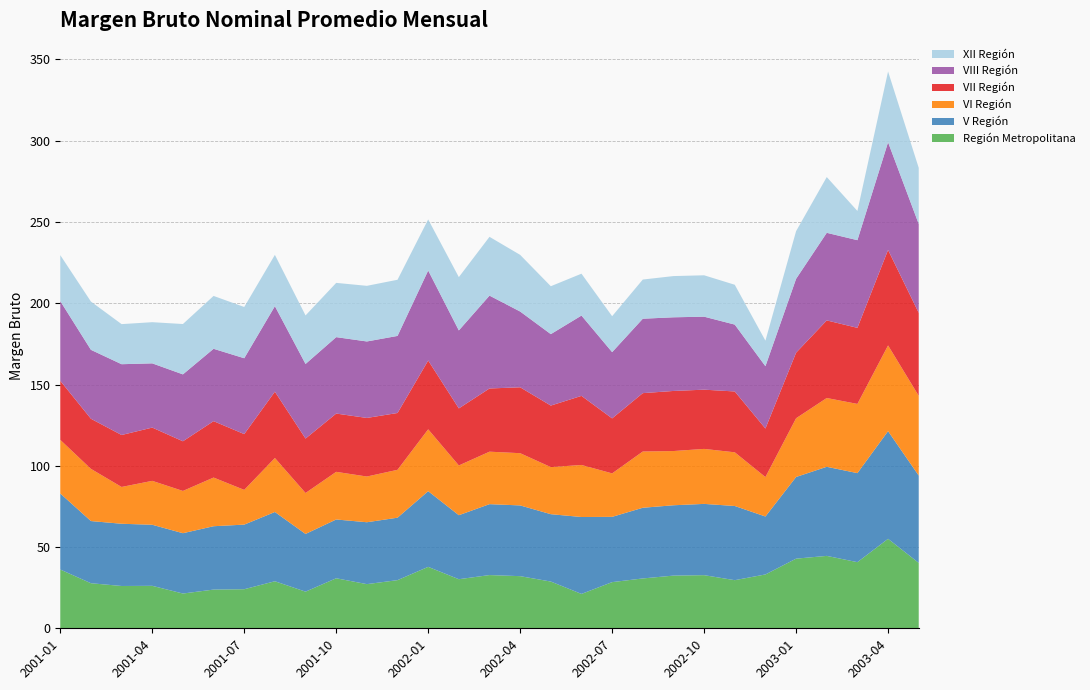

Reading left to right, transcribe all the data shown in this chart.

Región Metropolitana: 2001-01=36.2	2001-02=27.7	2001-03=26.0	2001-04=26.1	2001-05=21.4	2001-06=23.8	2001-07=24.0	2001-08=28.9	2001-09=22.6	2001-10=30.8	2001-11=27.2	2001-12=29.6	2002-01=37.8	2002-02=30.2	2002-03=32.8	2002-04=32.1	2002-05=28.8	2002-06=21.1	2002-07=28.4	2002-08=30.7	2002-09=32.4	2002-10=32.7	2002-11=29.6	2002-12=33.1	2003-01=42.9	2003-02=44.5	2003-03=40.7	2003-04=55.0	2003-05=40.2
V Región: 2001-01=46.8	2001-02=38.2	2001-03=38.3	2001-04=37.6	2001-05=37.1	2001-06=39.0	2001-07=39.8	2001-08=42.6	2001-09=35.5	2001-10=36.2	2001-11=38.1	2001-12=38.4	2002-01=46.6	2002-02=39.4	2002-03=43.6	2002-04=43.5	2002-05=41.5	2002-06=47.3	2002-07=40.2	2002-08=43.5	2002-09=43.3	2002-10=43.9	2002-11=45.6	2002-12=35.6	2003-01=50.2	2003-02=54.8	2003-03=54.8	2003-04=66.2	2003-05=53.7
VI Región: 2001-01=33.0	2001-02=32.1	2001-03=22.6	2001-04=27.0	2001-05=26.0	2001-06=29.9	2001-07=21.4	2001-08=33.2	2001-09=25.2	2001-10=29.3	2001-11=28.1	2001-12=29.5	2002-01=38.0	2002-02=30.6	2002-03=32.3	2002-04=32.1	2002-05=29.0	2002-06=32.0	2002-07=26.7	2002-08=34.6	2002-09=33.4	2002-10=33.8	2002-11=33.0	2002-12=24.3	2003-01=36.1	2003-02=42.3	2003-03=42.6	2003-04=52.7	2003-05=49.0
VII Región: 2001-01=36.3	2001-02=30.8	2001-03=32.0	2001-04=32.8	2001-05=30.6	2001-06=34.7	2001-07=34.3	2001-08=40.8	2001-09=33.5	2001-10=35.9	2001-11=36.0	2001-12=35.0	2002-01=42.3	2002-02=35.1	2002-03=38.9	2002-04=40.5	2002-05=37.9	2002-06=42.5	2002-07=33.8	2002-08=35.9	2002-09=37.0	2002-10=36.5	2002-11=37.4	2002-12=29.9	2003-01=40.3	2003-02=47.7	2003-03=46.8	2003-04=58.8	2003-05=51.1
VIII Región: 2001-01=49.0	2001-02=42.4	2001-03=43.6	2001-04=39.5	2001-05=41.2	2001-06=44.5	2001-07=46.7	2001-08=52.6	2001-09=45.9	2001-10=47.0	2001-11=47.1	2001-12=47.4	2002-01=55.4	2002-02=48.0	2002-03=57.1	2002-04=46.6	2002-05=44.0	2002-06=49.4	2002-07=40.8	2002-08=45.8	2002-09=45.3	2002-10=44.9	2002-11=41.1	2002-12=38.4	2003-01=45.5	2003-02=53.9	2003-03=53.9	2003-04=66.2	2003-05=54.7
XII Región: 2001-01=28.3	2001-02=29.7	2001-03=24.7	2001-04=25.3	2001-05=31.0	2001-06=32.5	2001-07=31.5	2001-08=31.6	2001-09=29.9	2001-10=33.4	2001-11=34.2	2001-12=34.6	2002-01=31.4	2002-02=32.8	2002-03=36.2	2002-04=34.9	2002-05=29.5	2002-06=25.8	2002-07=22.1	2002-08=24.1	2002-09=25.4	2002-10=25.5	2002-11=24.5	2002-12=15.7	2003-01=29.3	2003-02=34.3	2003-03=18.0	2003-04=43.5	2003-05=34.5